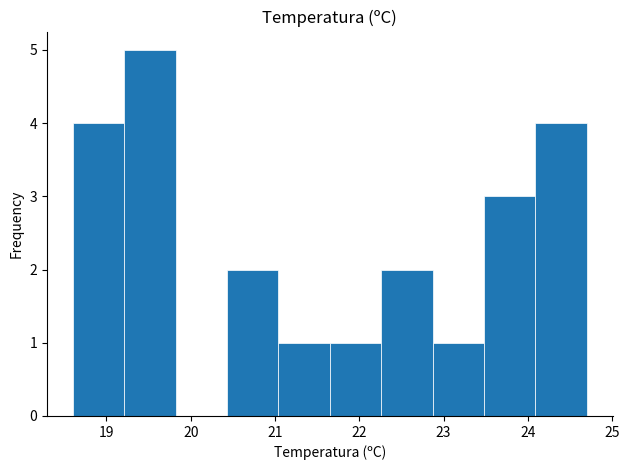

Reading left to right, transcribe this chart: for each bar, give the range it covers on the x-axis and its height. Neither the bar edges nor the heights are printed on the chart, so give them approximately, as read against the axes.

18.60 to 19.21: 4
19.21 to 19.82: 5
19.82 to 20.43: 0
20.43 to 21.04: 2
21.04 to 21.65: 1
21.65 to 22.26: 1
22.26 to 22.87: 2
22.87 to 23.48: 1
23.48 to 24.09: 3
24.09 to 24.70: 4